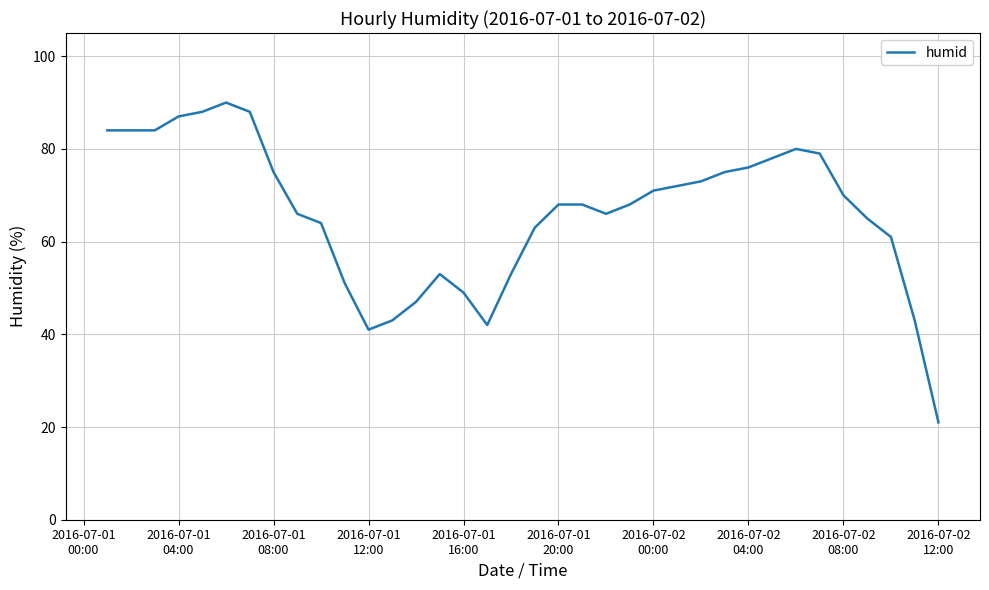

What is the difference between the maximum and minimum values?

69